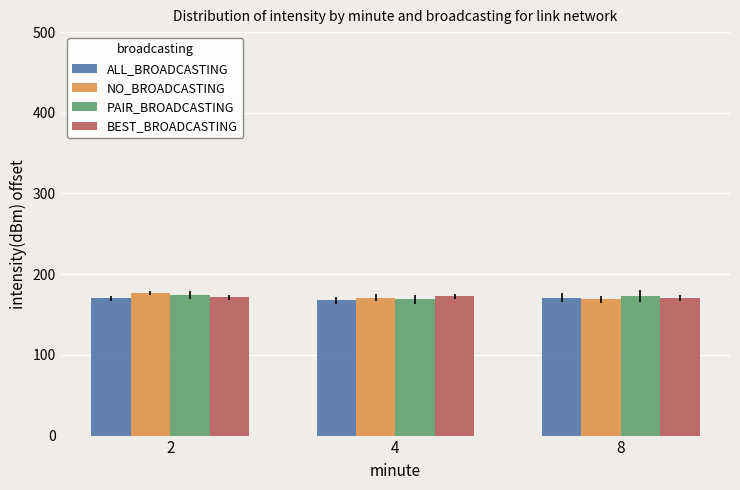

Which category has the lowest value in the PAIR_BROADCASTING series?

4